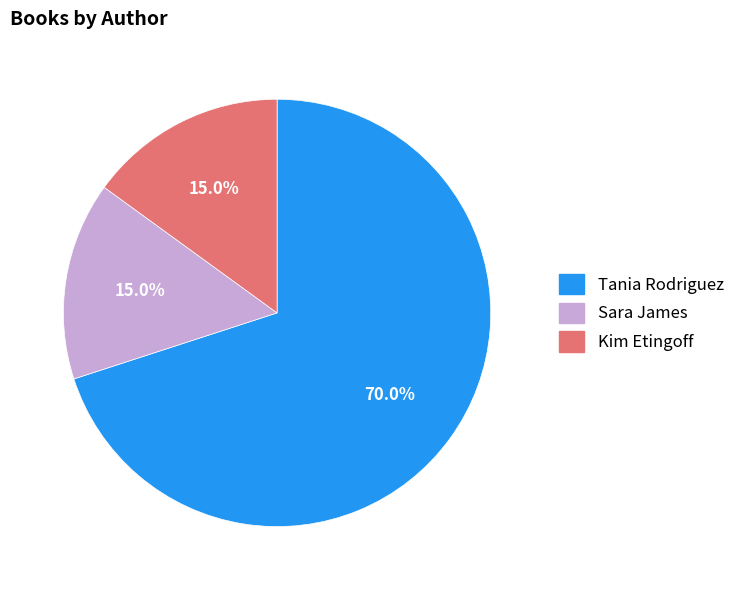

Which has a higher value, Tania Rodriguez or Kim Etingoff?

Tania Rodriguez